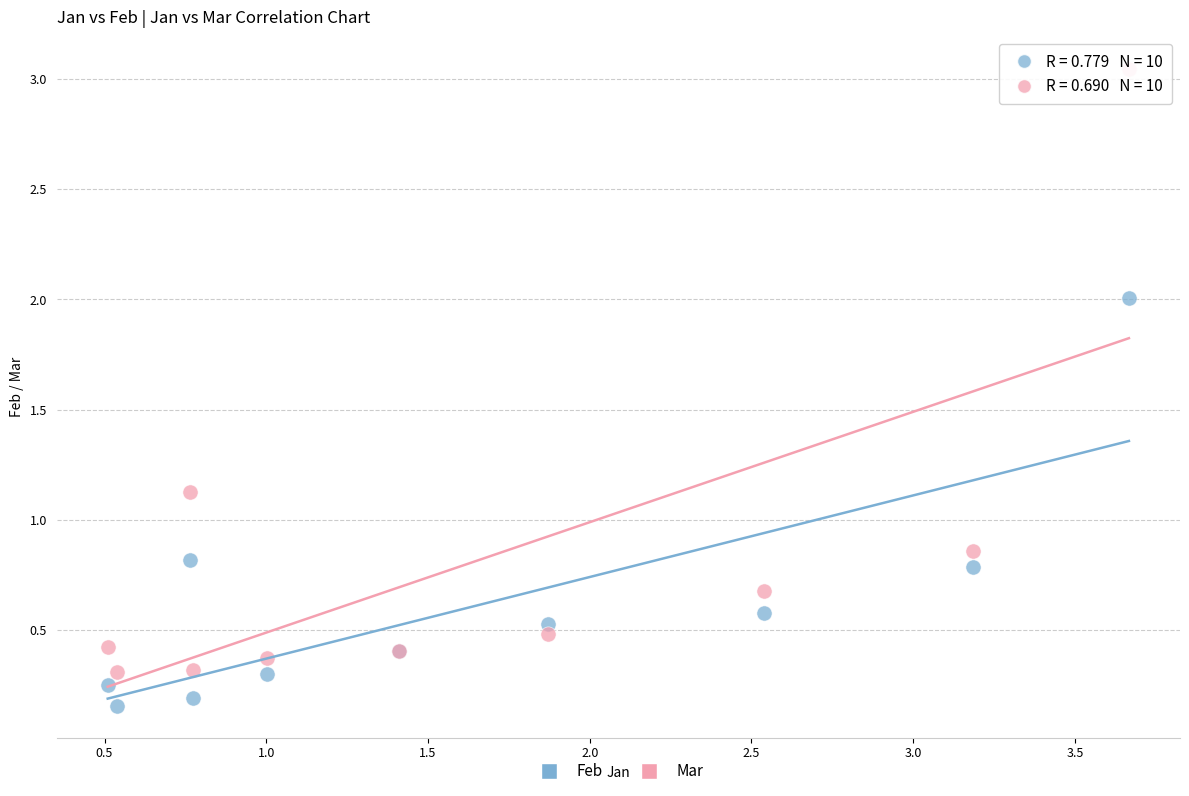

Which series contains the lowest Y value?

Feb